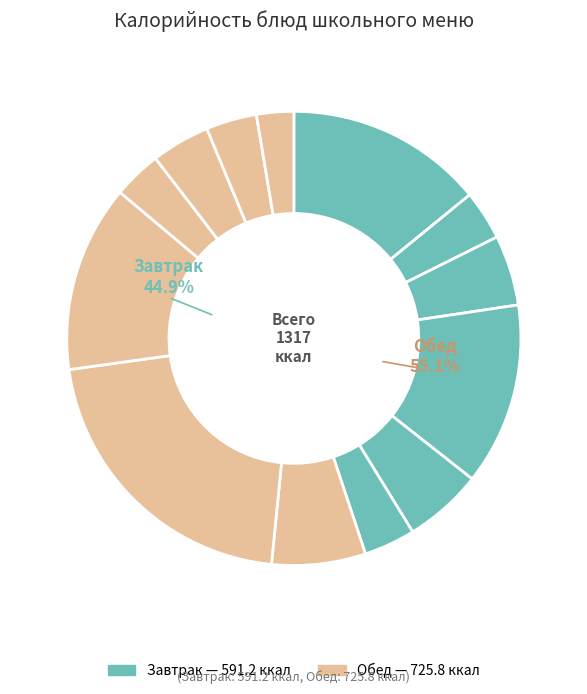

What is the ratio of the value at Повидло to the value at Хлеб ржаной?

1.3